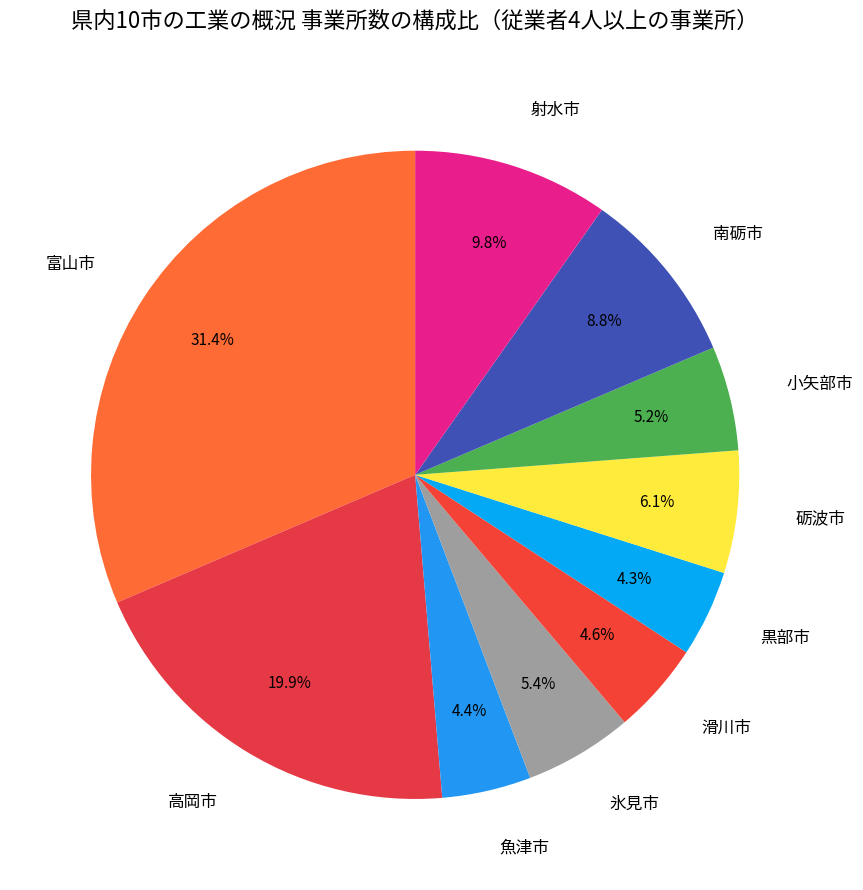

What percentage is the 氷見市 slice, to the nearest percent?

5%